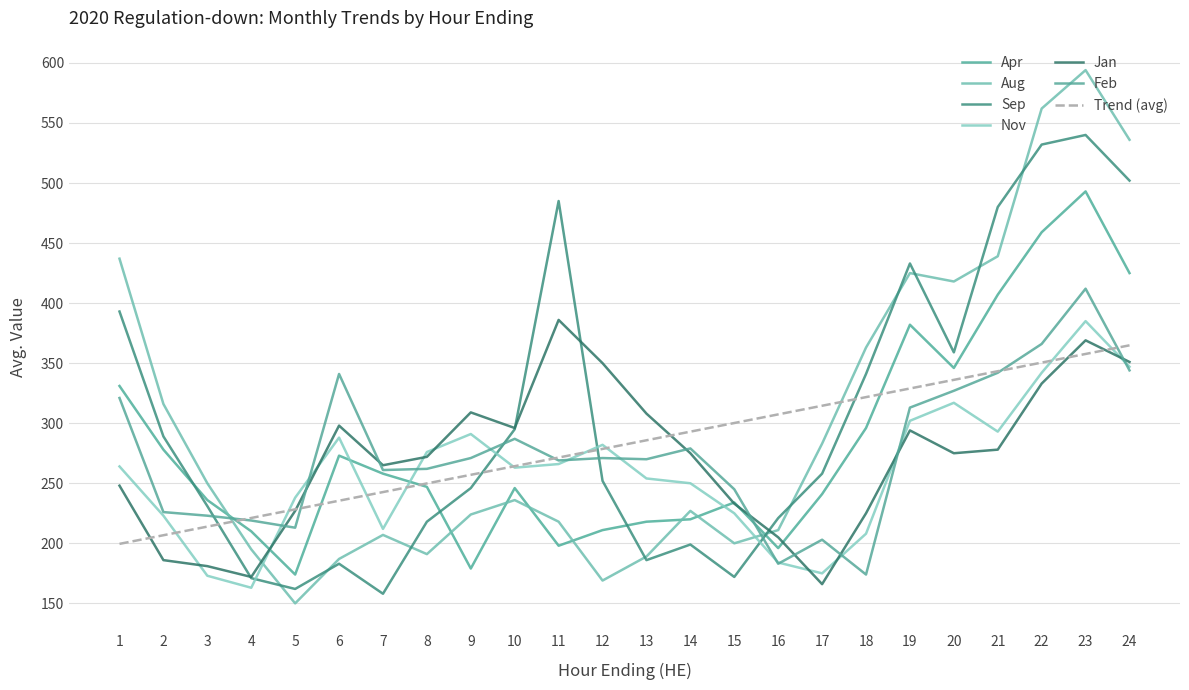

At which label does Sep first exceed 258?

1